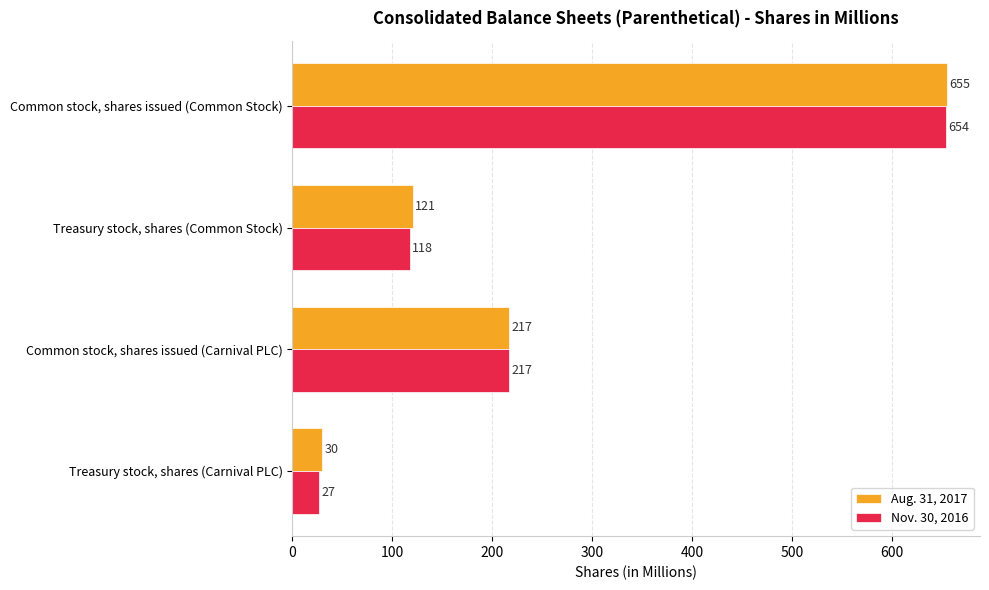

What is the smallest value displayed?

27